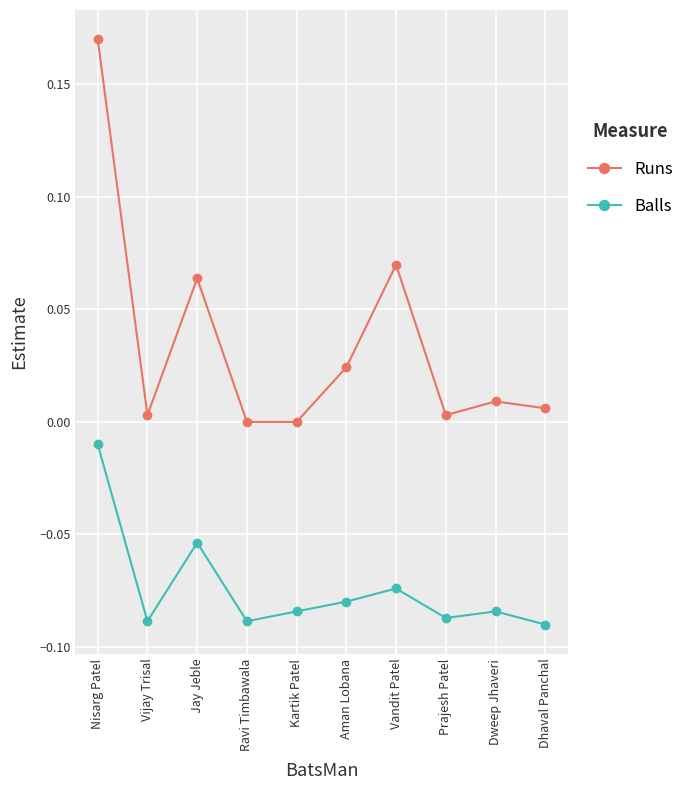

Which series has the widest spread of values?

Runs